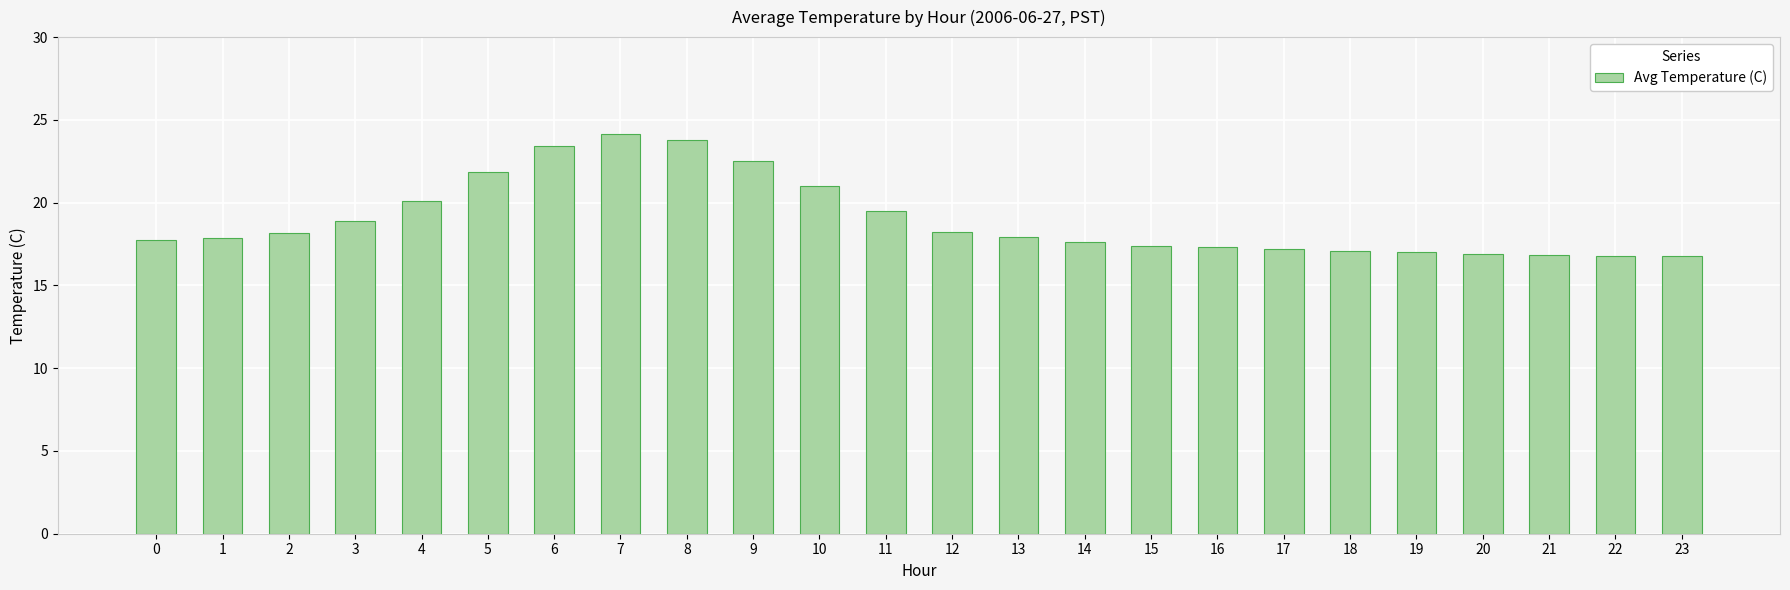

Read the value at 0.

17.7